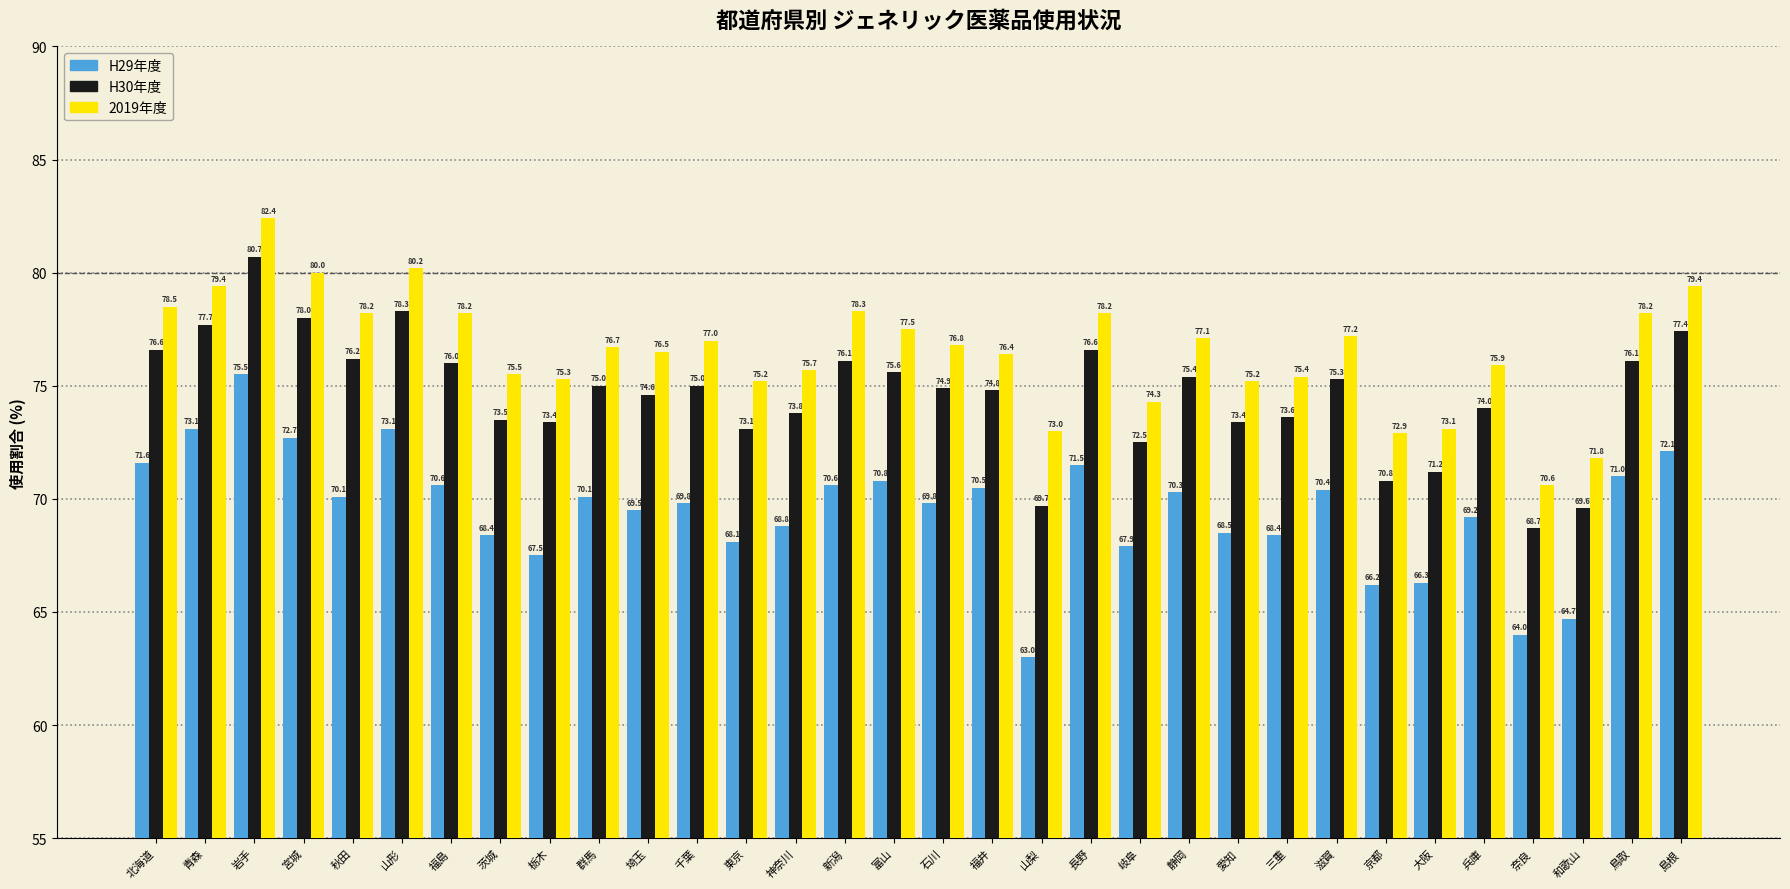

Reading right to left, list all the values displayed in this chart.

H29年度: 島根=72.1	鳥取=71.0	和歌山=64.7	奈良=64.0	兵庫=69.2	大阪=66.3	京都=66.2	滋賀=70.4	三重=68.4	愛知=68.5	静岡=70.3	岐阜=67.9	長野=71.5	山梨=63.0	福井=70.5	石川=69.8	富山=70.8	新潟=70.6	神奈川=68.8	東京=68.1	千葉=69.8	埼玉=69.5	群馬=70.1	栃木=67.5	茨城=68.4	福島=70.6	山形=73.1	秋田=70.1	宮城=72.7	岩手=75.5	青森=73.1	北海道=71.6
H30年度: 島根=77.4	鳥取=76.1	和歌山=69.6	奈良=68.7	兵庫=74.0	大阪=71.2	京都=70.8	滋賀=75.3	三重=73.6	愛知=73.4	静岡=75.4	岐阜=72.5	長野=76.6	山梨=69.7	福井=74.8	石川=74.9	富山=75.6	新潟=76.1	神奈川=73.8	東京=73.1	千葉=75.0	埼玉=74.6	群馬=75.0	栃木=73.4	茨城=73.5	福島=76.0	山形=78.3	秋田=76.2	宮城=78.0	岩手=80.7	青森=77.7	北海道=76.6
2019年度: 島根=79.4	鳥取=78.2	和歌山=71.8	奈良=70.6	兵庫=75.9	大阪=73.1	京都=72.9	滋賀=77.2	三重=75.4	愛知=75.2	静岡=77.1	岐阜=74.3	長野=78.2	山梨=73.0	福井=76.4	石川=76.8	富山=77.5	新潟=78.3	神奈川=75.7	東京=75.2	千葉=77.0	埼玉=76.5	群馬=76.7	栃木=75.3	茨城=75.5	福島=78.2	山形=80.2	秋田=78.2	宮城=80.0	岩手=82.4	青森=79.4	北海道=78.5